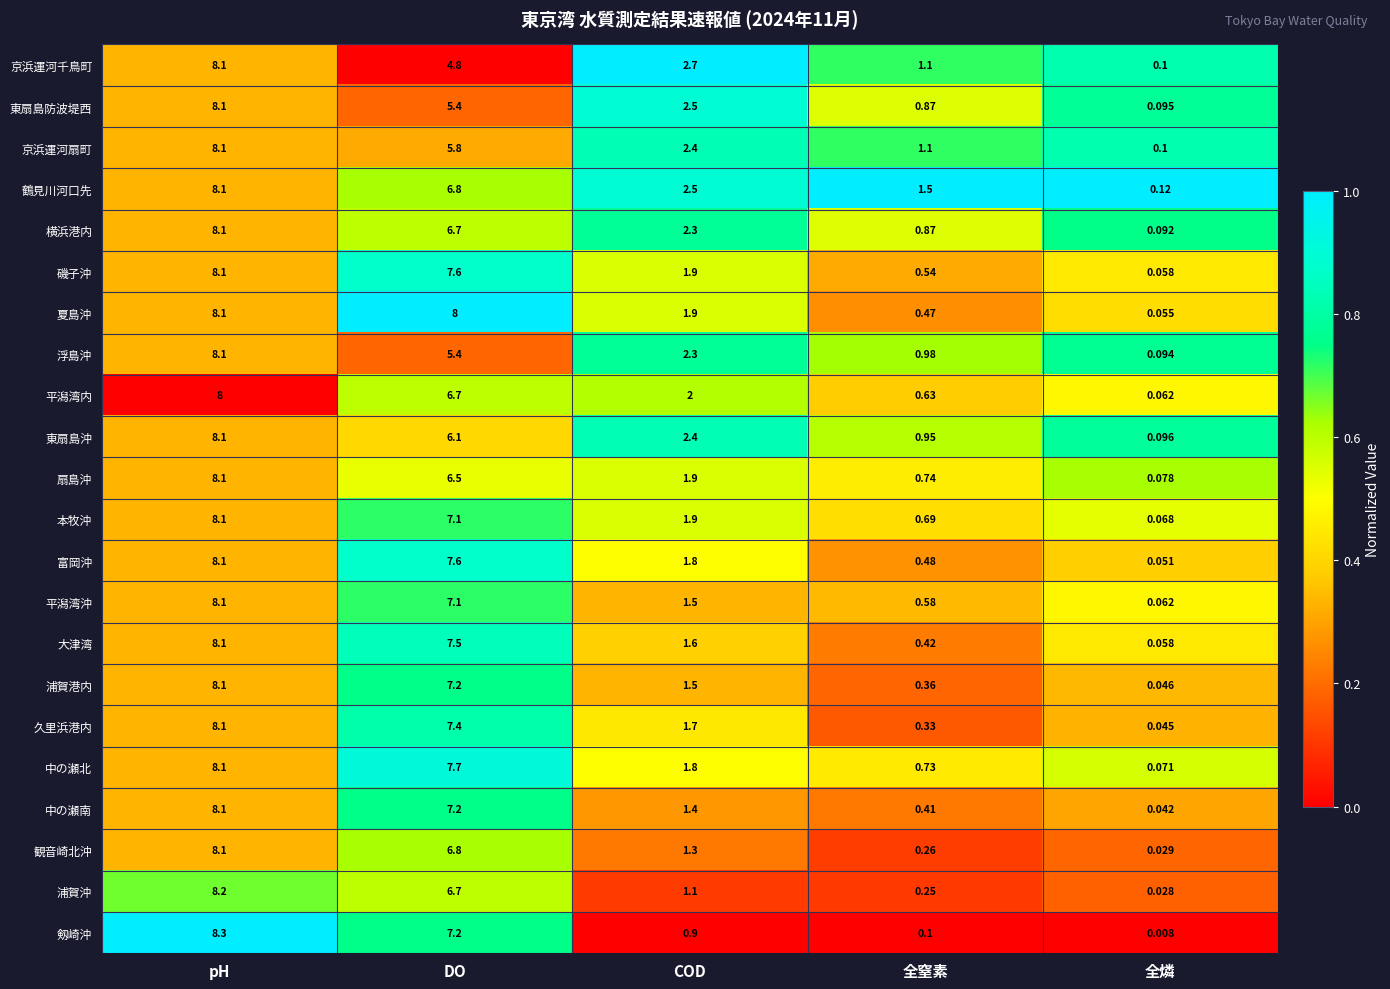

Which series has the largest total across all categories?

鶴見川河口先